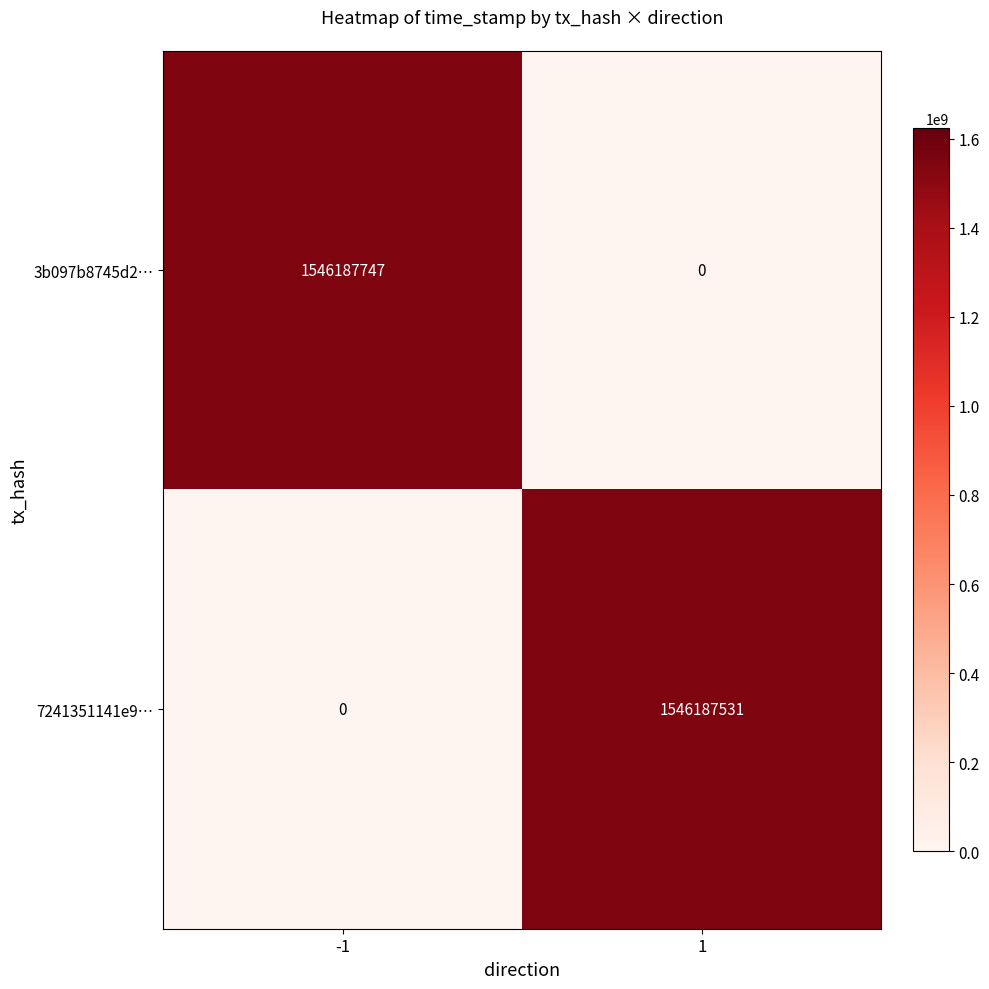

Reading right to left, transcribe all the data shown in this chart.

3b097b8745d2…: 1=0	-1=1546187747
7241351141e9…: 1=1546187531	-1=0